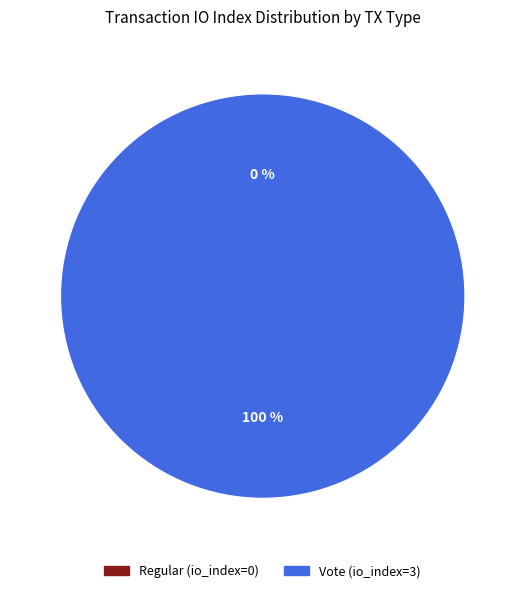

Rank the categories by value from lowest to highest.

Regular (io_index=0), Vote (io_index=3)